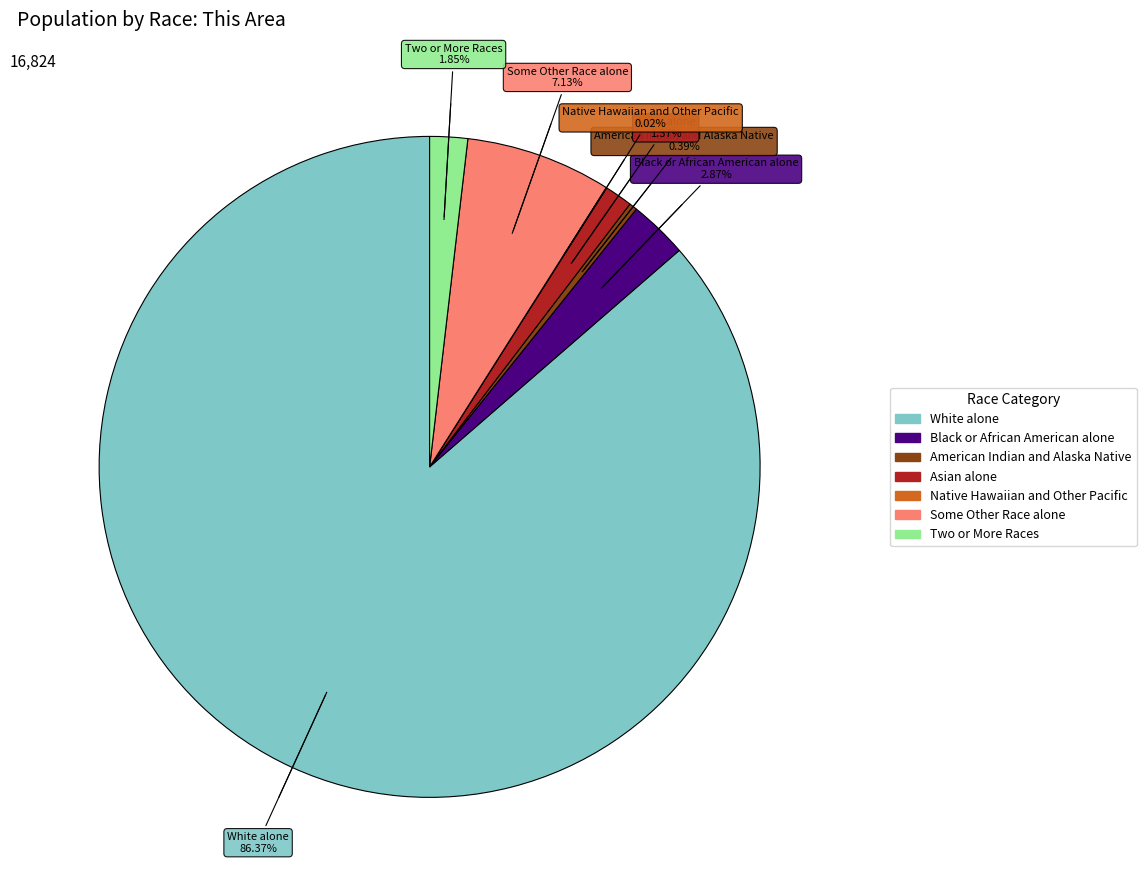

To the nearest percent, what is the average slice percentage?

14%